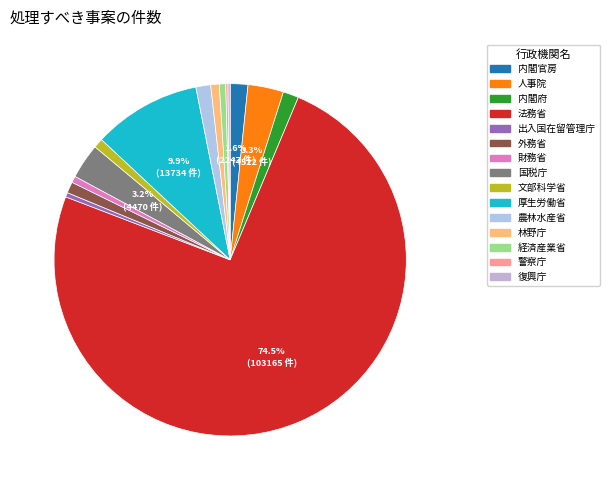

The 内閣官房 slice represents 2% of the pie. True or false?

True